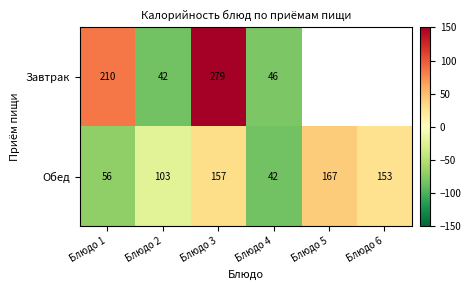

Between Блюдо 2 and Блюдо 3, which series saw the biggest shift?

Завтрак